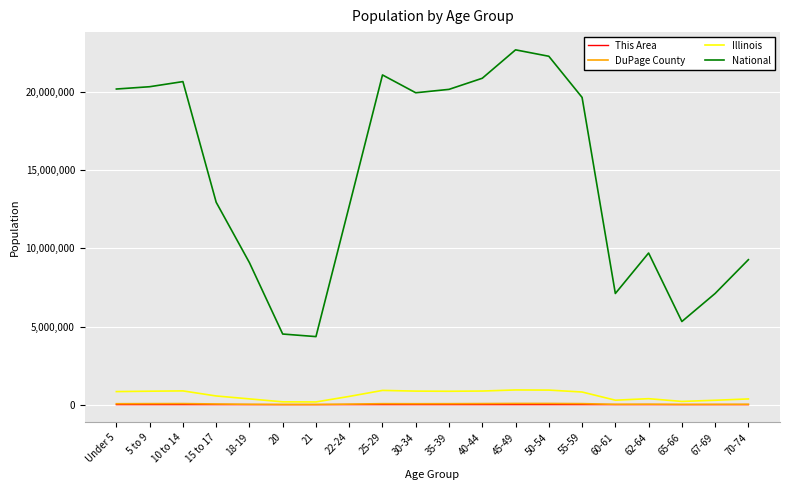

At how many categories does at least one series exceed 11075990?

12